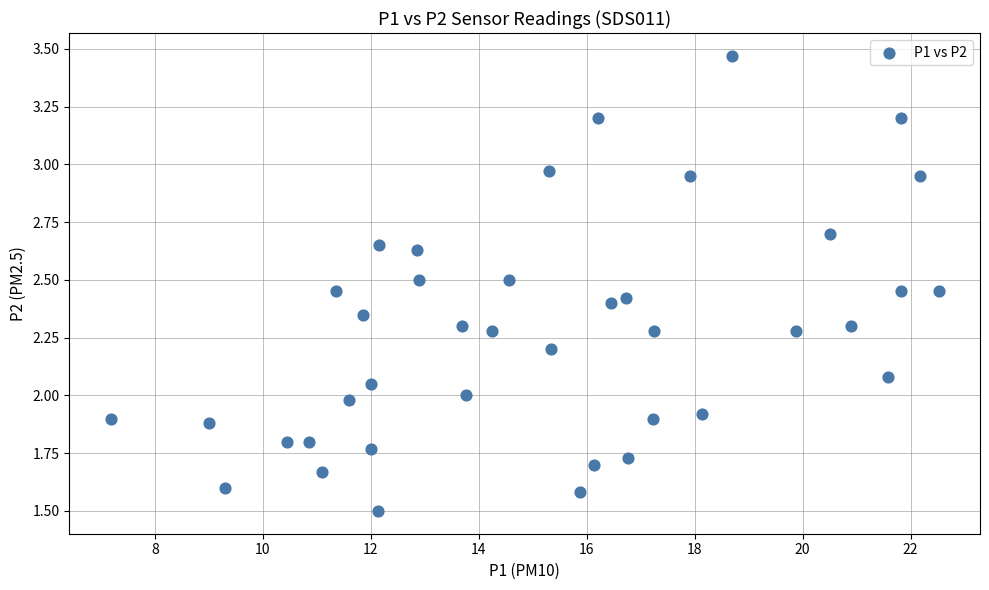

What is the range of X values (max minus min)?

15.3